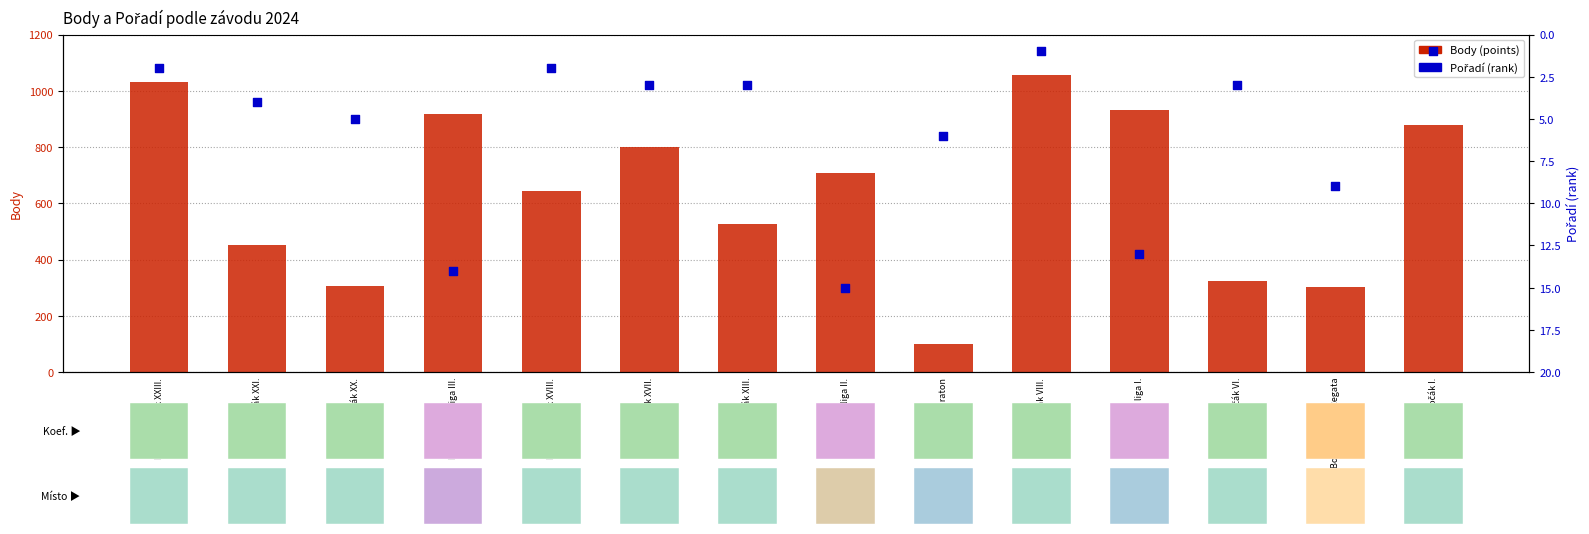

Which series has the largest Y range (max minus min)?

Body (points)